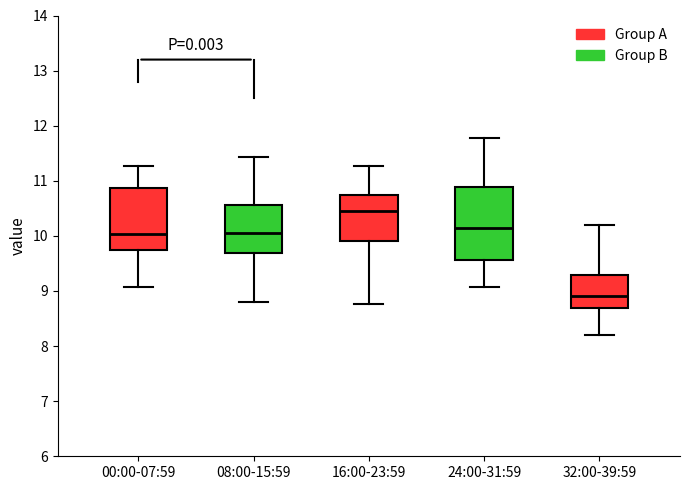

Where does the upper whisker of the box for 24:00-31:59 end on the y-axis? The values are not printed on the chart, so give them approximately, as read against the axis.

11.8